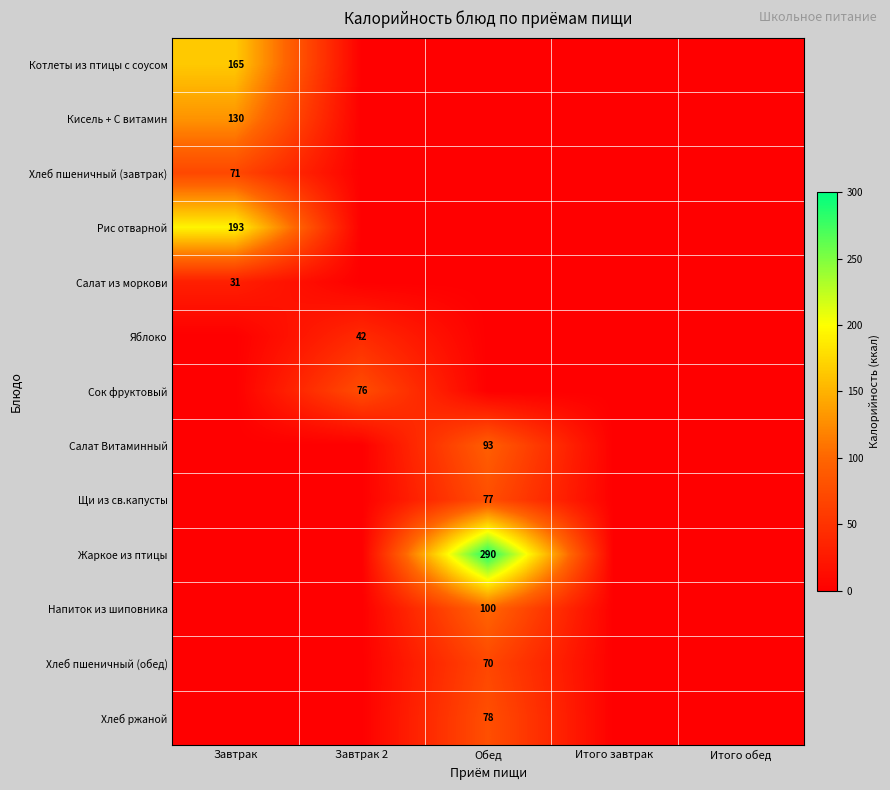

The Хлеб ржаной series shows 131 at Обед. True or false?

False